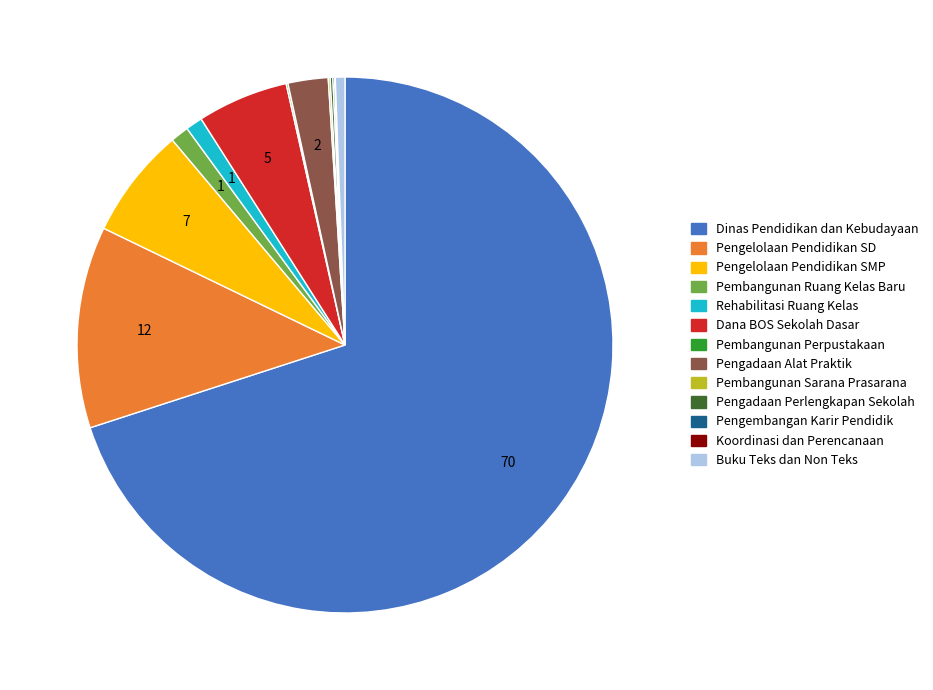

Is there a majority slice in this chart?

Yes